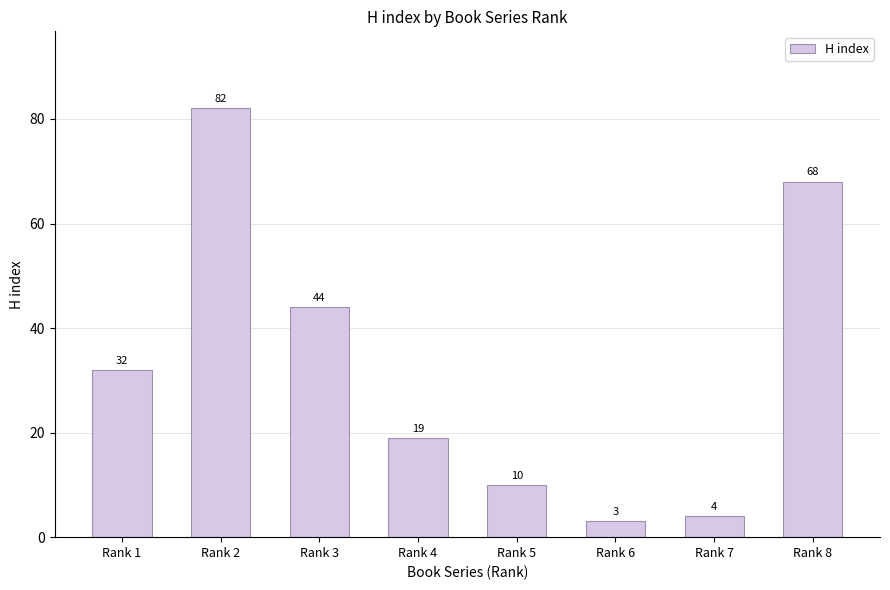

Which has a higher value, Rank 1 or Rank 3?

Rank 3